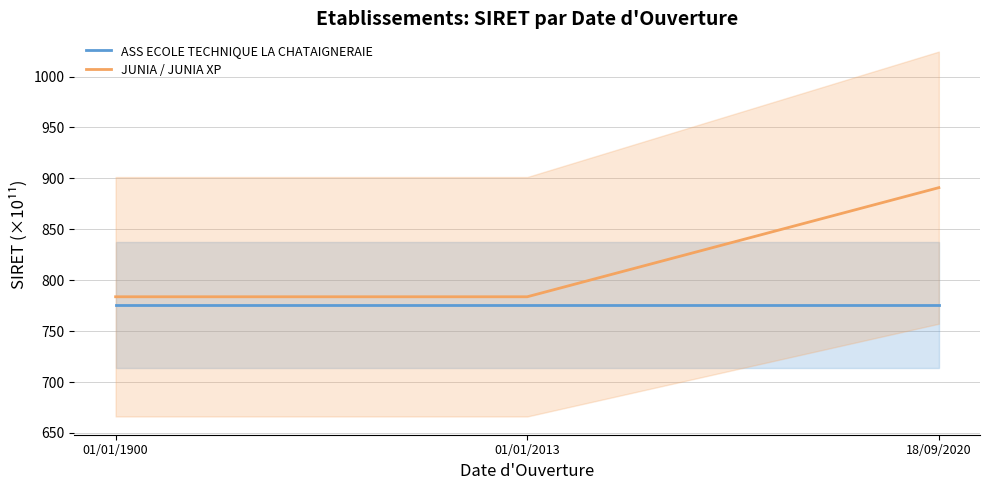

What is the spread (max minus min) of values at 18/09/2020?

115.2